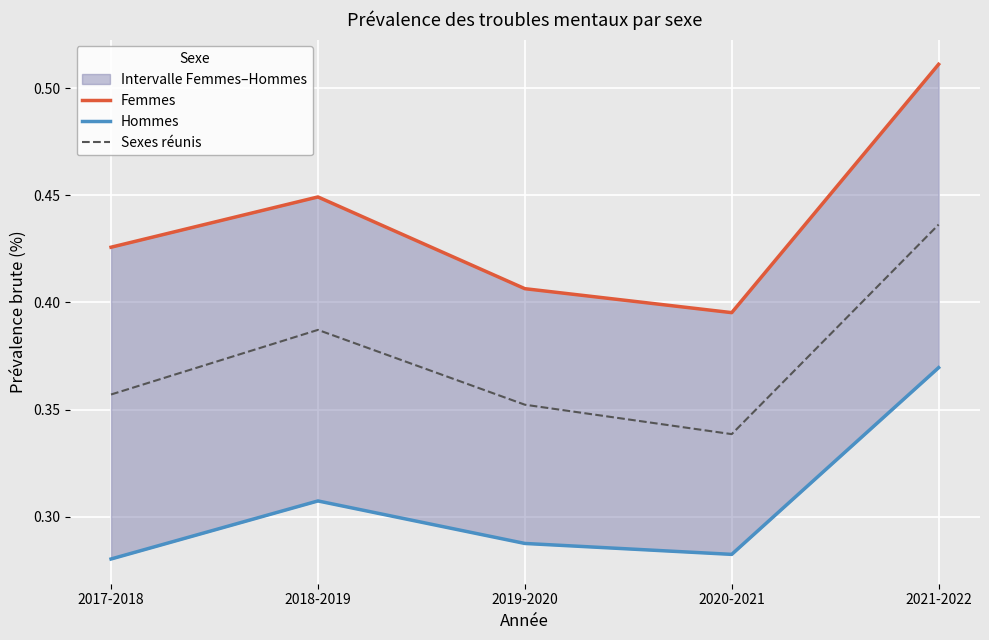

At how many categories does at least one series exceed 0?

5